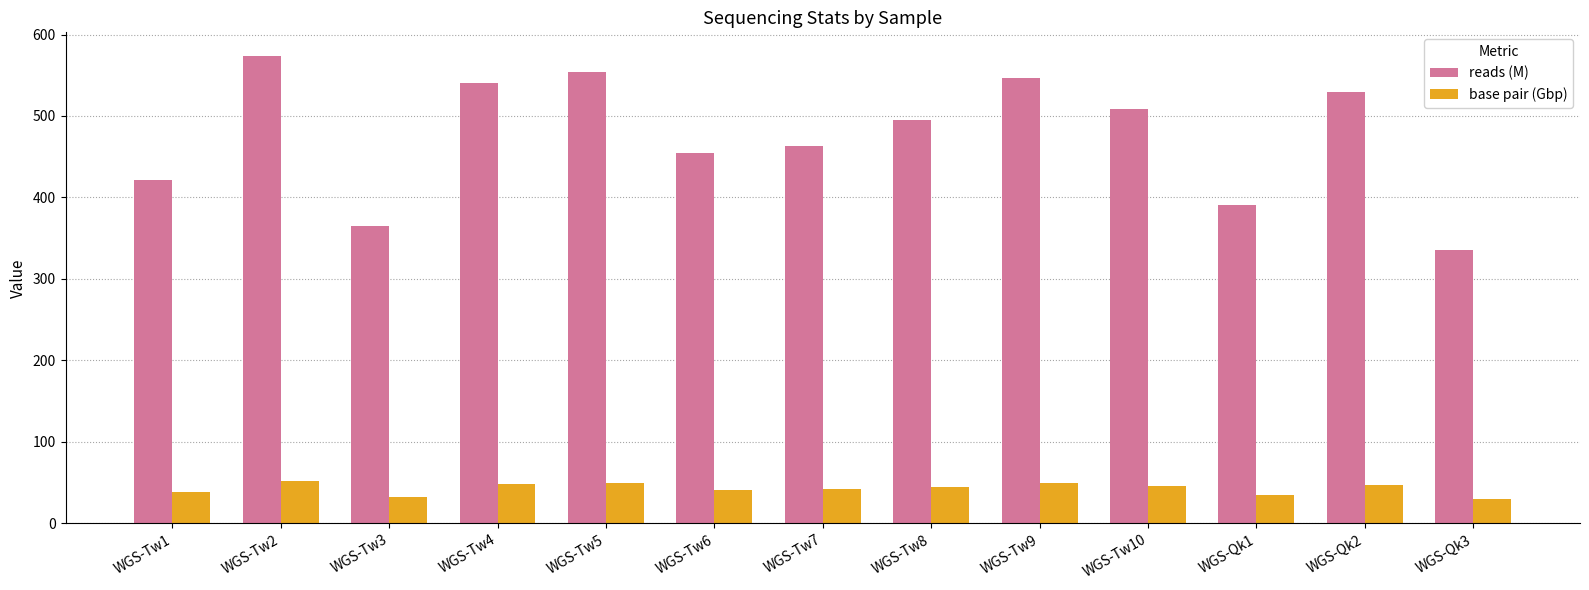

Which series changed the most between WGS-Tw5 and WGS-Qk1?

reads (M)